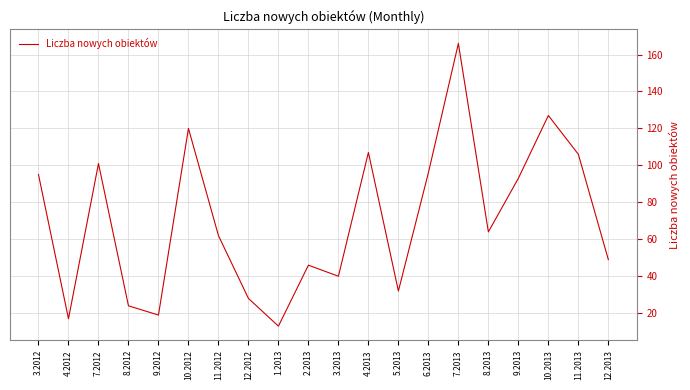

Where does the data first go above 64?

3.2012